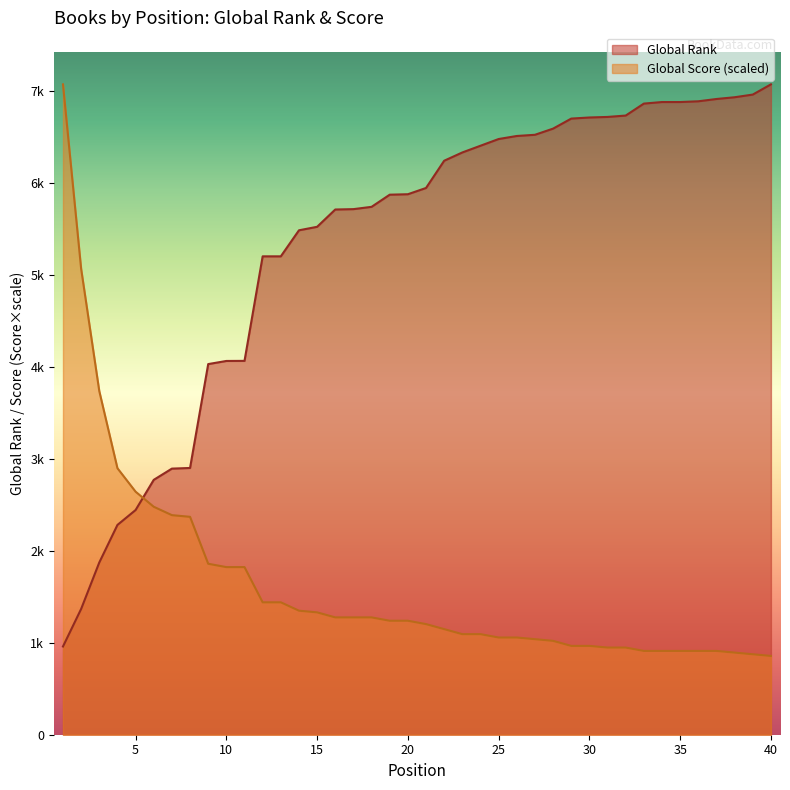

Which category has the lowest value in the Global Rank series?

1